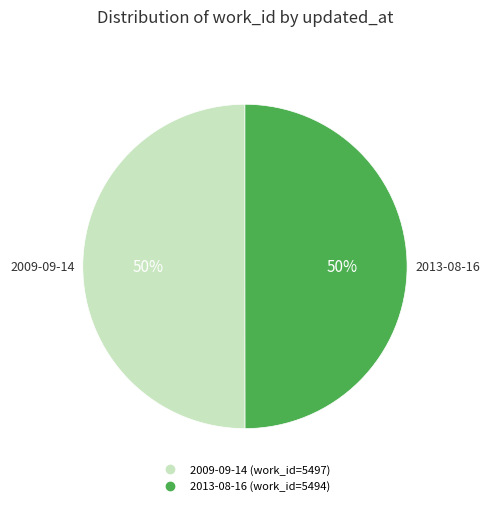

What is the ratio of the value at 2009-09-14 to the value at 2013-08-16?

1.0